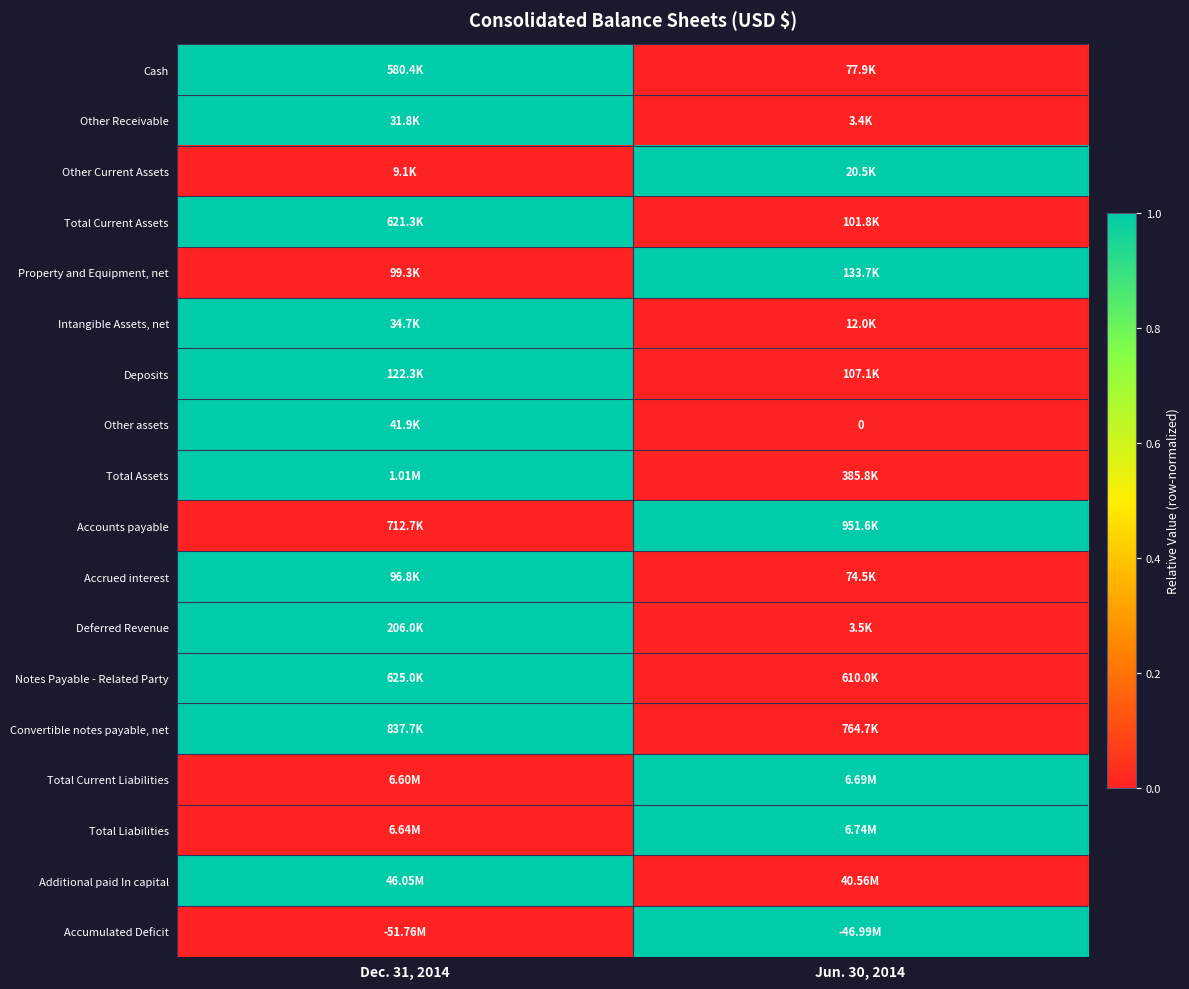

How many data points in Intangible Assets, net are less than 1?

1